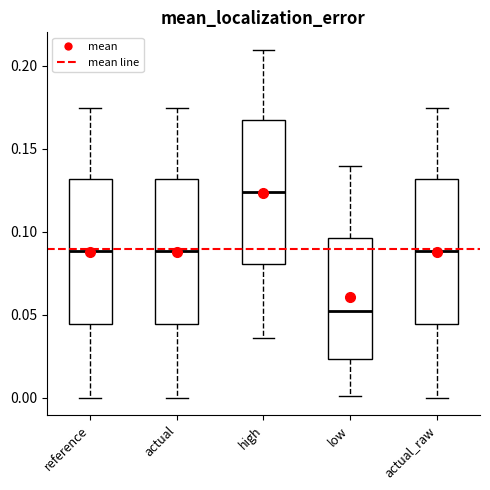

Which box has the lowest median line?

low